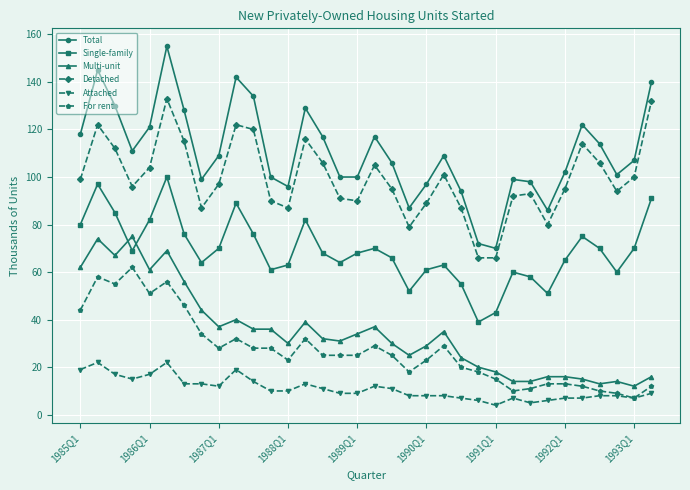

How many interior local peaks does the Single-family series have?

8